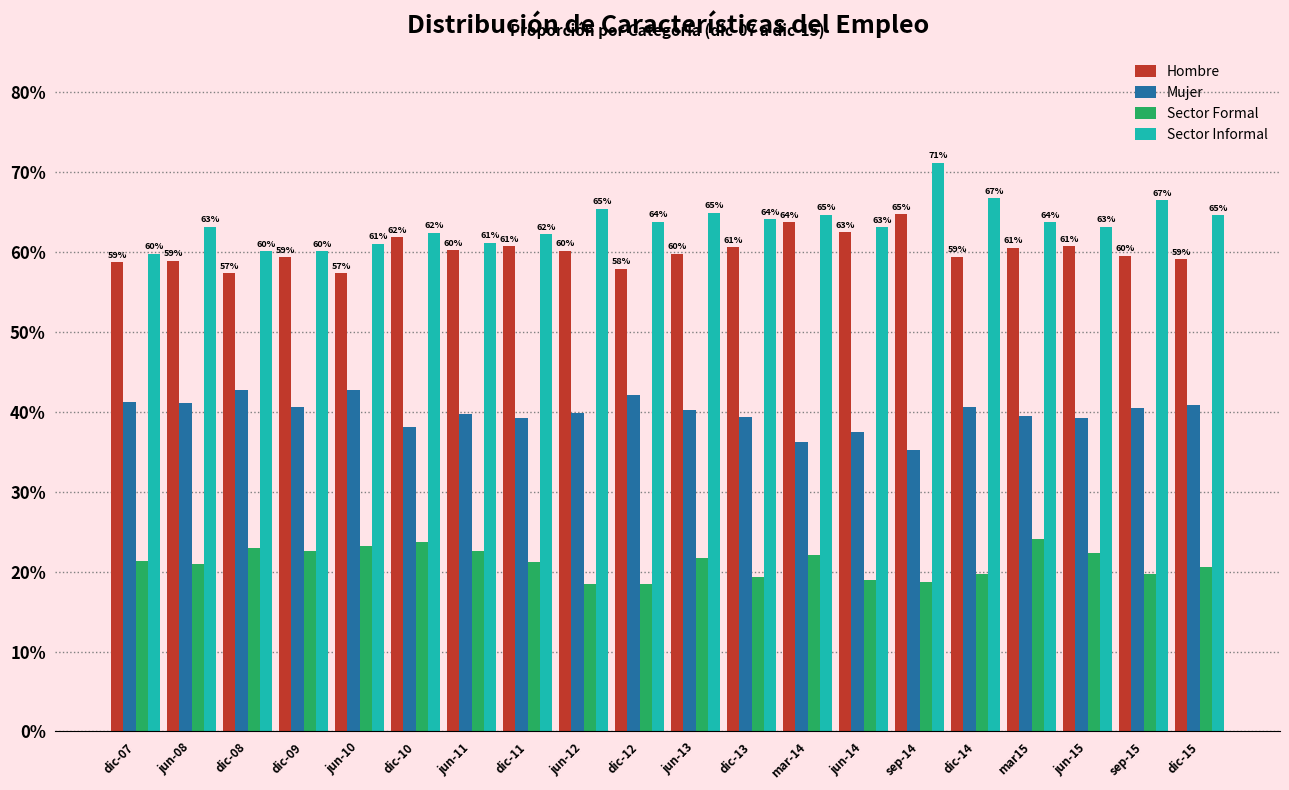

What is the greatest value displayed?

71.2